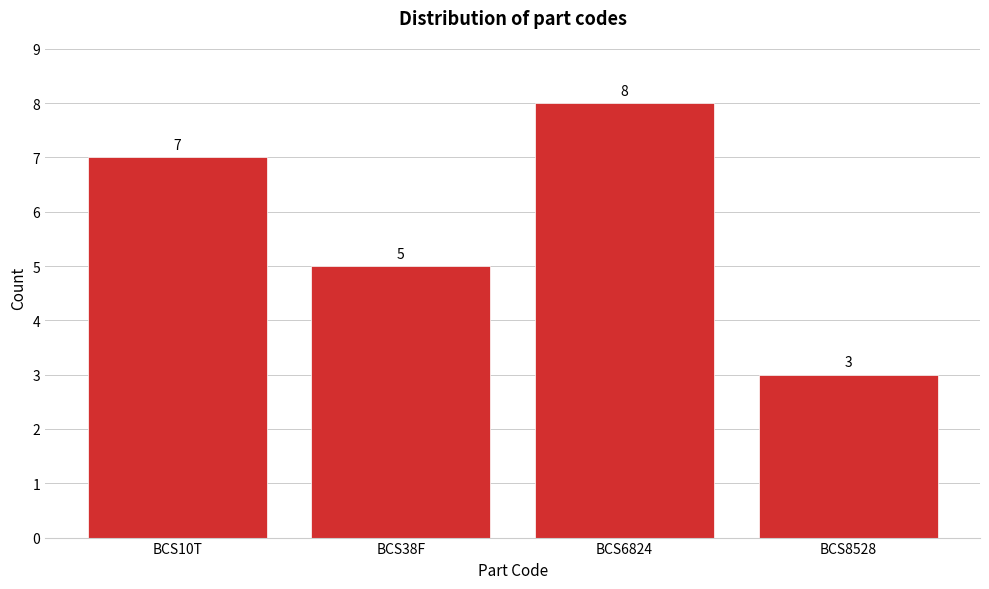

Reading right to left, extract all data points from this chart.

BCS8528=3	BCS6824=8	BCS38F=5	BCS10T=7